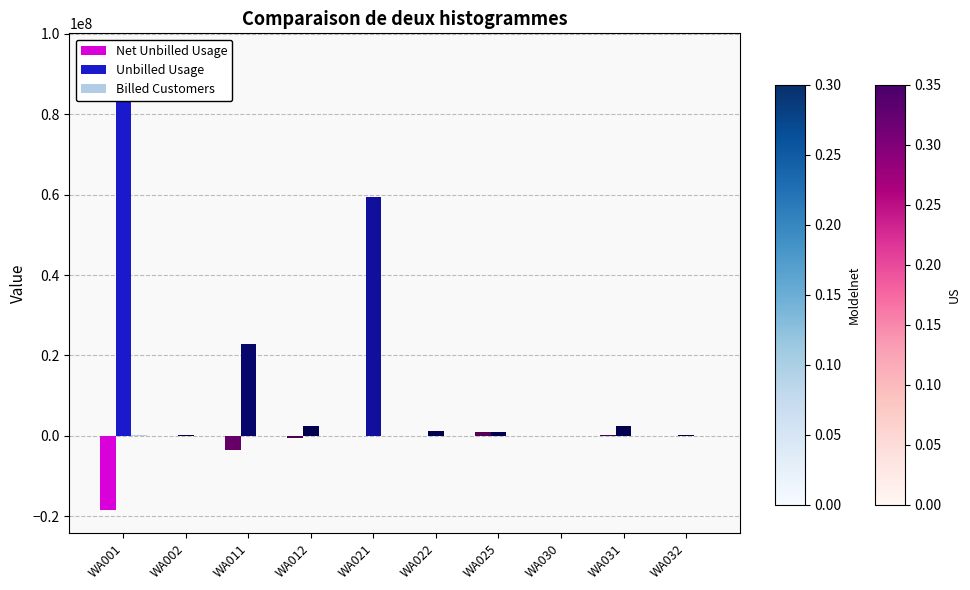

Reading left to right, transcribe all the data shown in this chart.

Net Unbilled Usage: WA001=-18507509	WA002=-29395	WA011=-3416572	WA012=-414551	WA021=-10583	WA022=-122540	WA025=952096	WA030=0	WA031=341716	WA032=-13064
Unbilled Usage: WA001=94459148	WA002=249306	WA011=22936121	WA012=2465356	WA021=59445552	WA022=1301930	WA025=952096	WA030=0	WA031=2354554	WA032=110803
Billed Customers: WA001=208926	WA002=479	WA011=22180	WA012=9008	WA021=1859	WA022=51	WA025=19	WA030=31	WA031=1199	WA032=1169